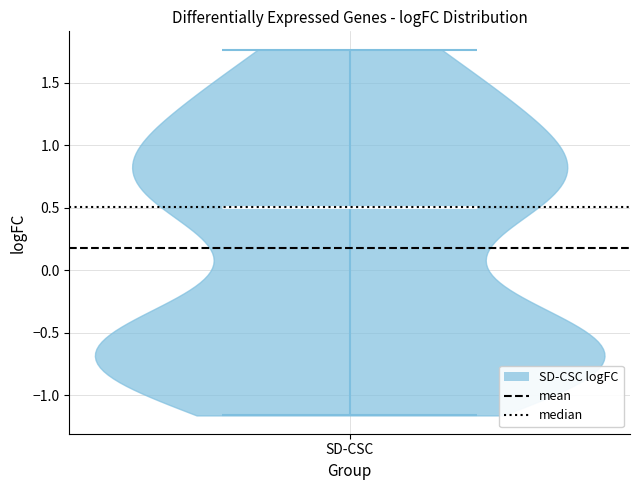

Read this violin plot against the y-axis: where its median line is, and the lowest and highest points the violin reaches. The values are not printed on the chart, so give them approximately, as read against the axis.

median line 0.50, lowest point -1.15, highest point 1.75